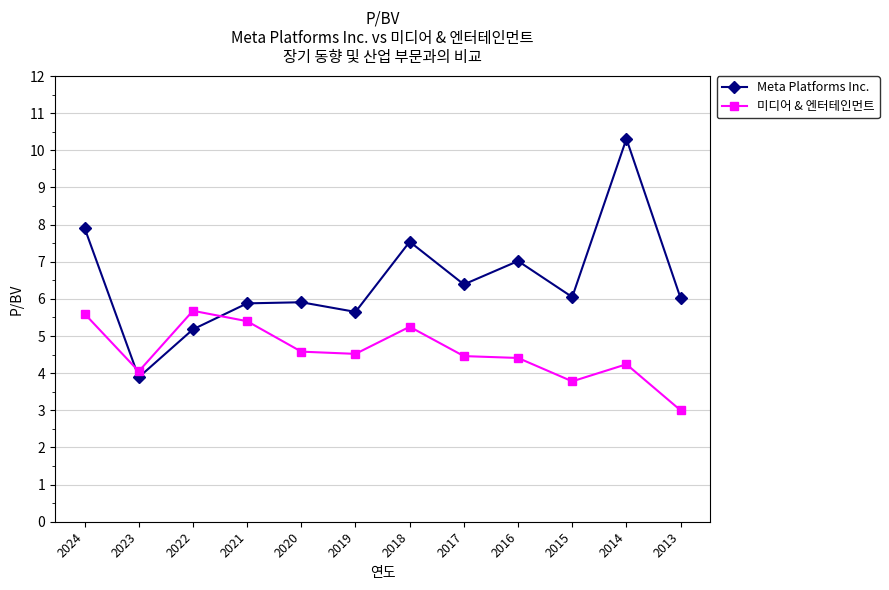

The 미디어 & 엔터테인먼트 series shows 7.2 at 2016. True or false?

False